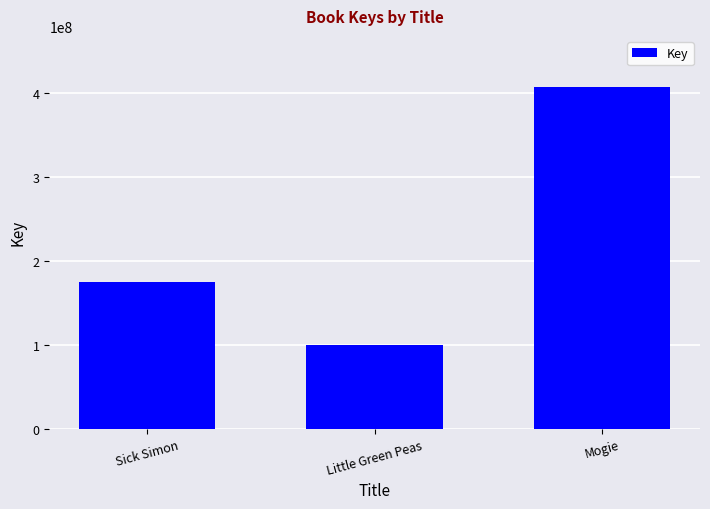

Count the values in the range 100274480 to 407250477.

3